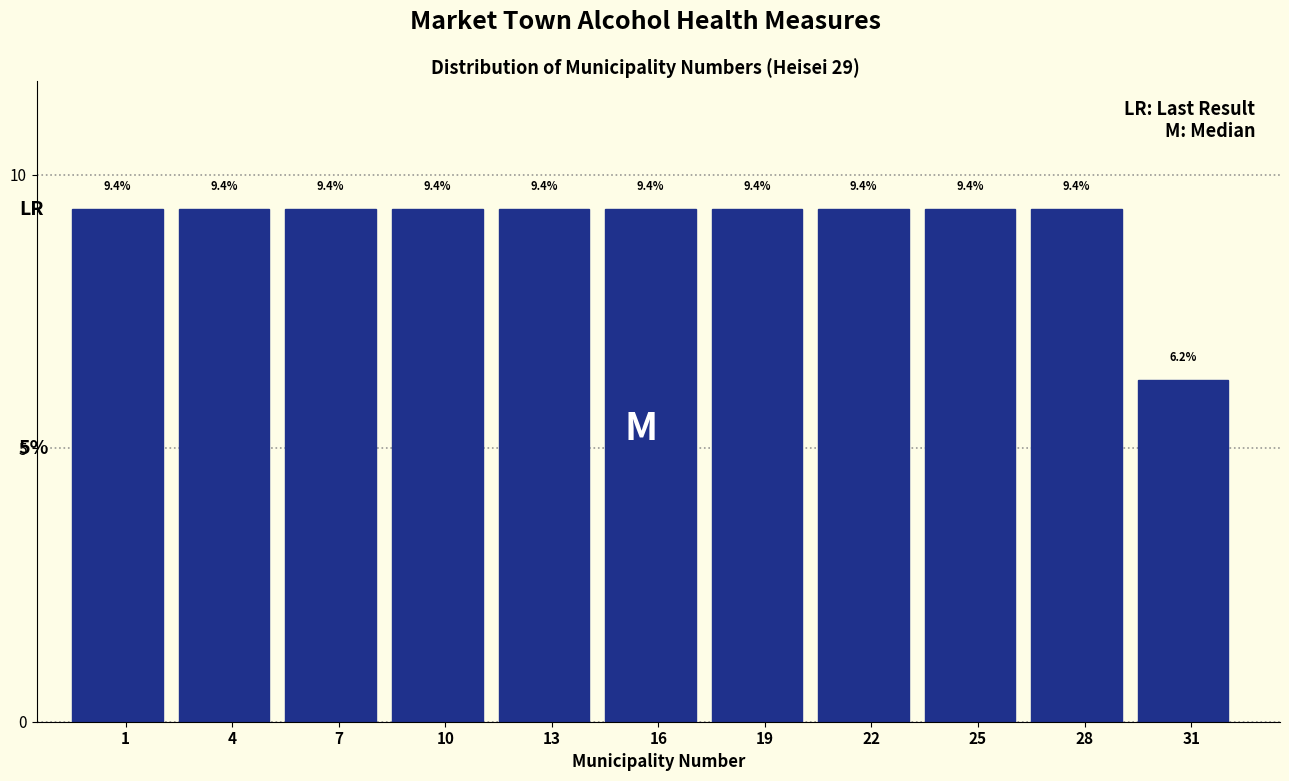

The value at 7 is 9.4. True or false?

True